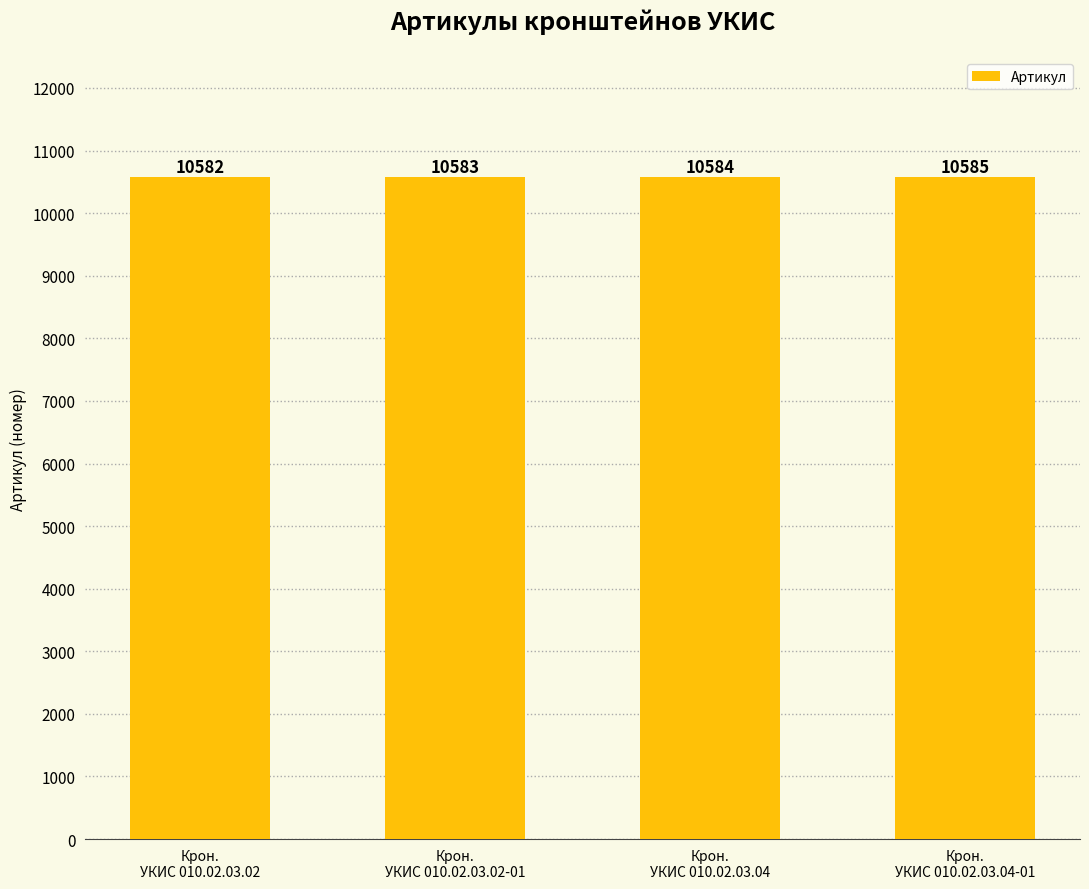

List the labels in order of value, largest first.

Крон.
УКИС 010.02.03.04-01, Крон.
УКИС 010.02.03.04, Крон.
УКИС 010.02.03.02-01, Крон.
УКИС 010.02.03.02